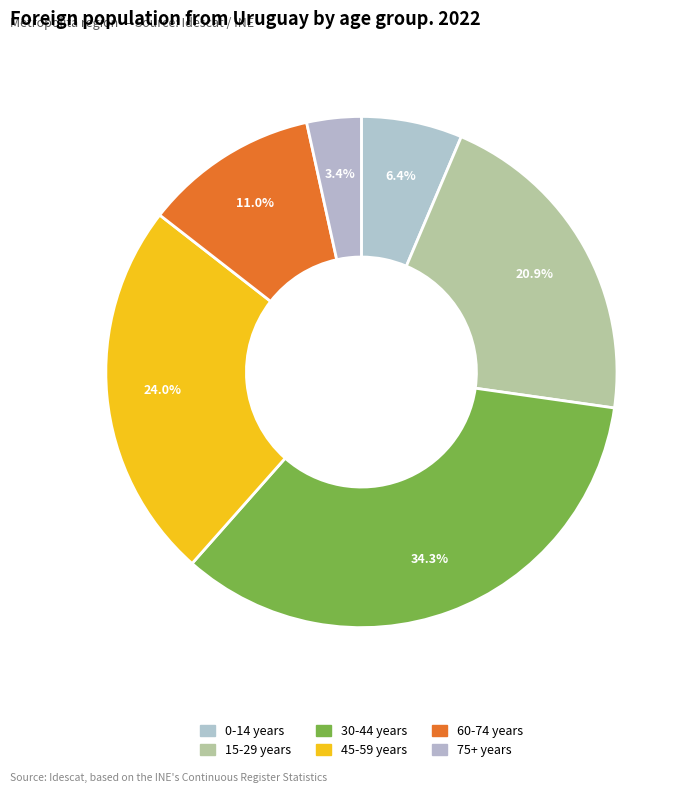

What is the smallest slice in the pie chart?

75+ years